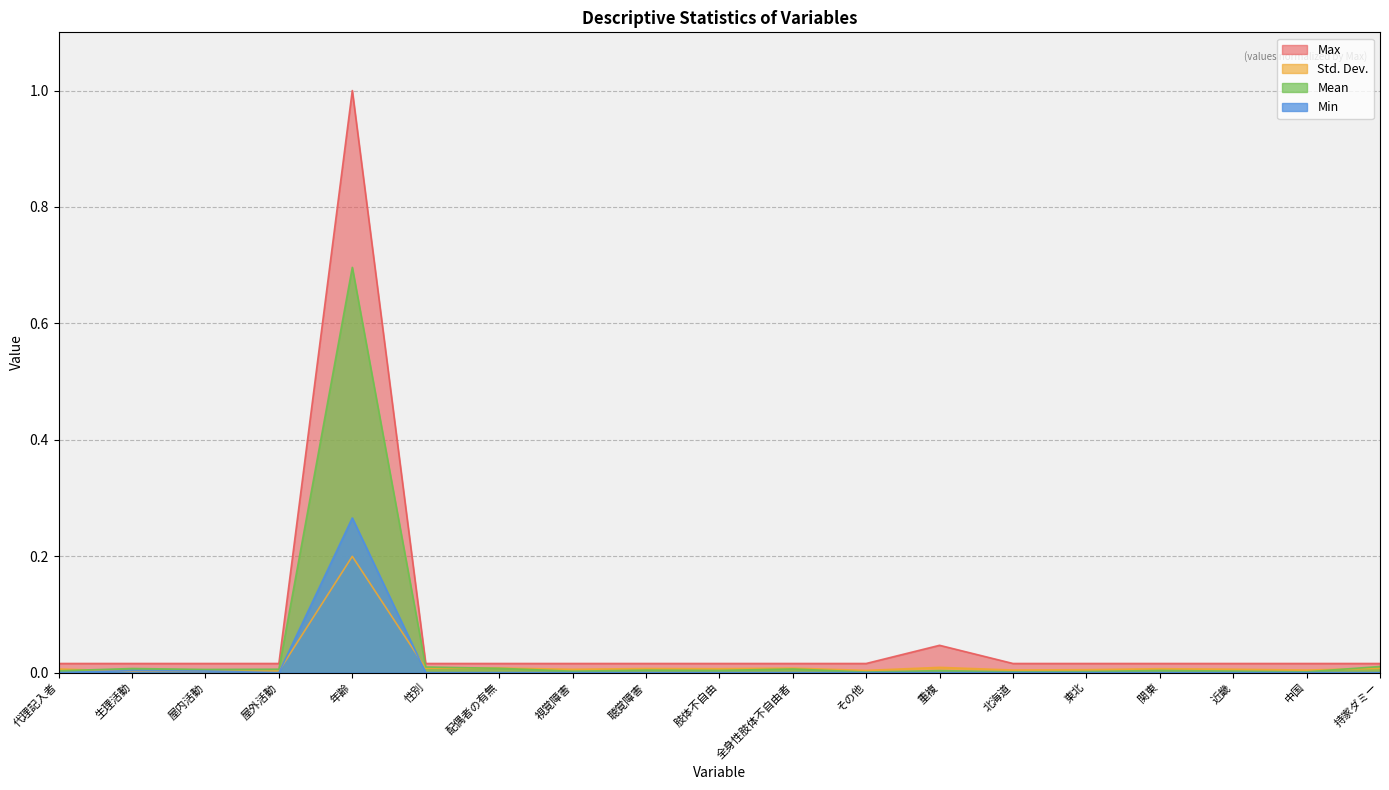

How many lines are shown in the chart?

4